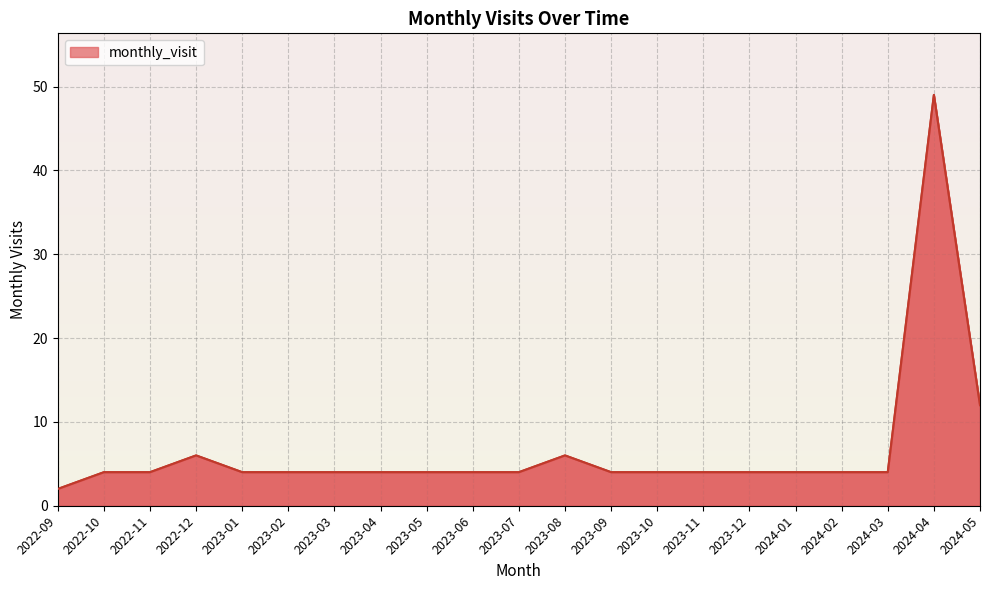

What is the minimum value shown in the chart?

2